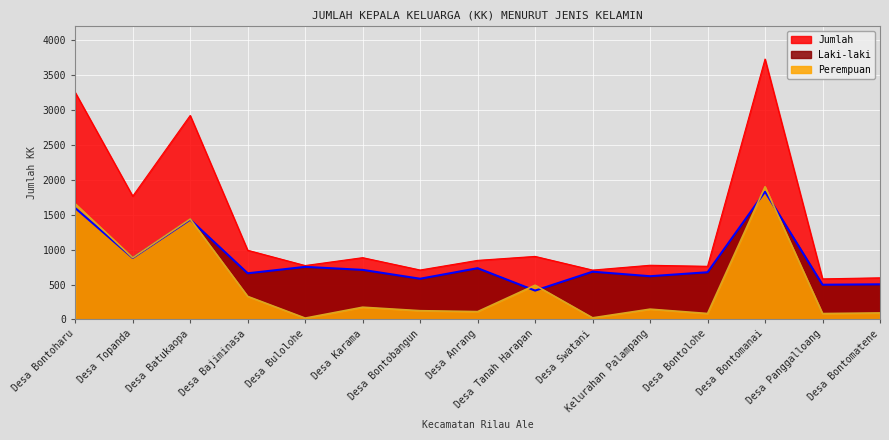

Is the value of Perempuan at Desa Bontomatene greater than the value of Jumlah at Desa Karama?

No